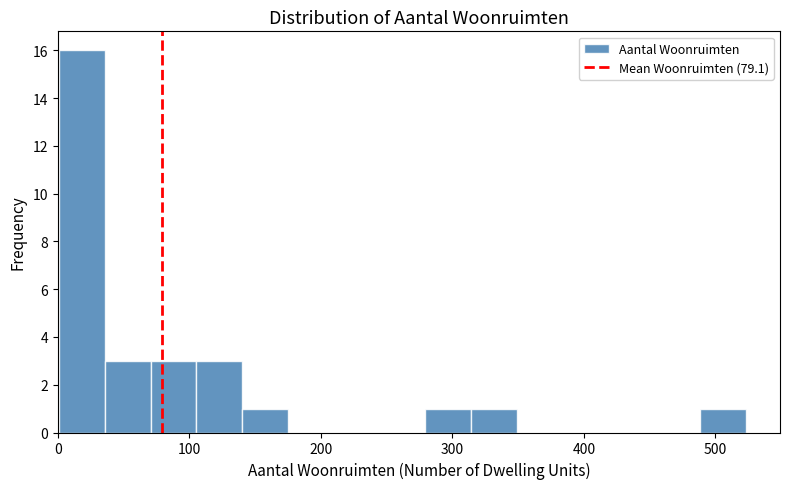

Read against the x-axis, roughly where is the centre of the tallest bar?

20